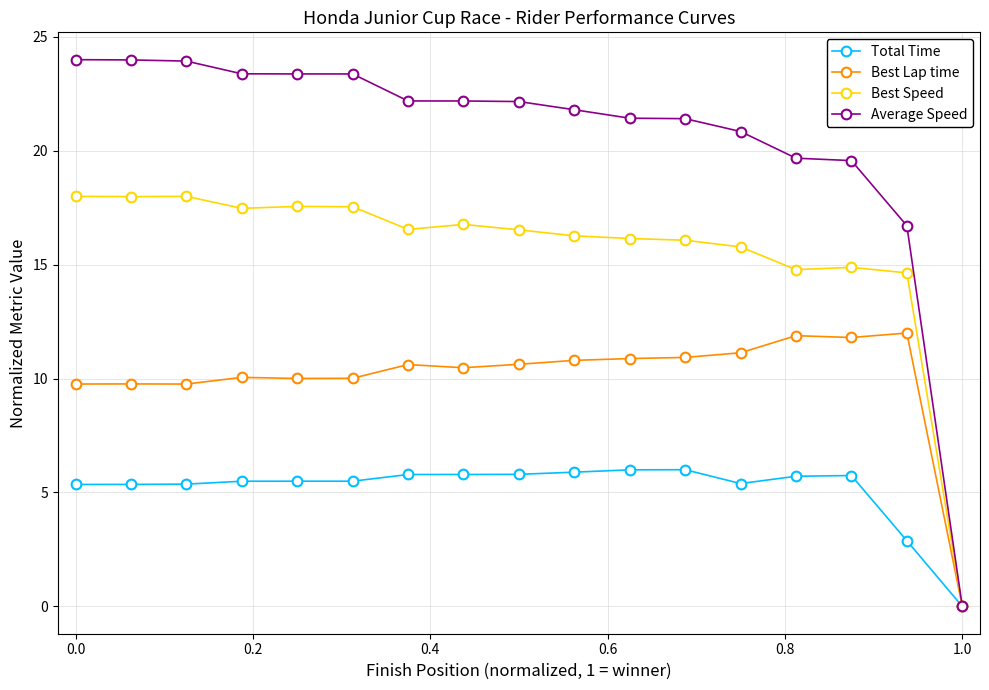

What is the greatest value displayed?

24.0